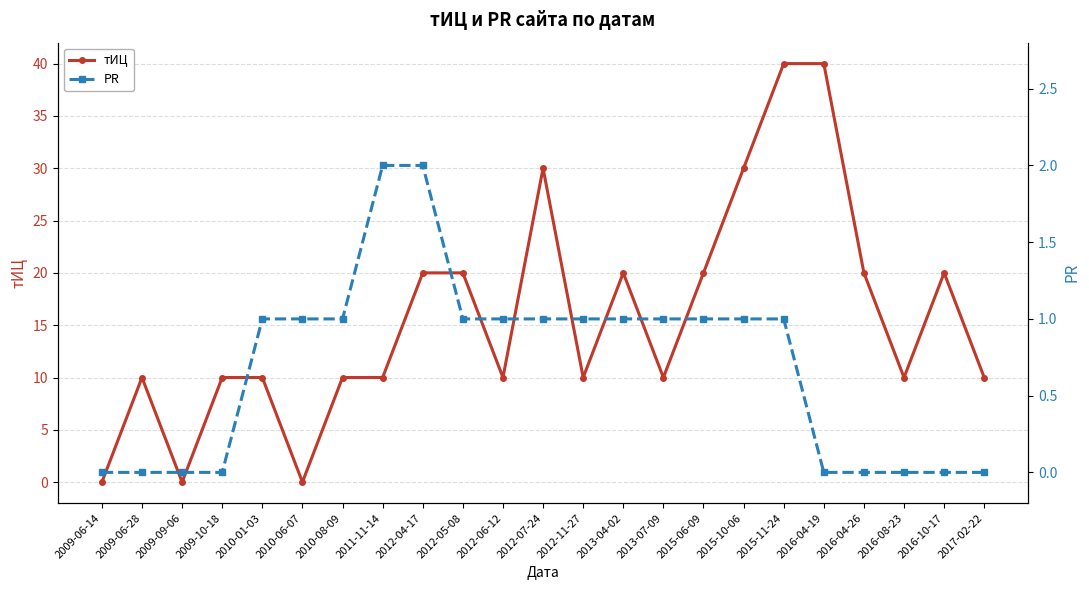

How many intersections are there between тИЦ and PR?

2